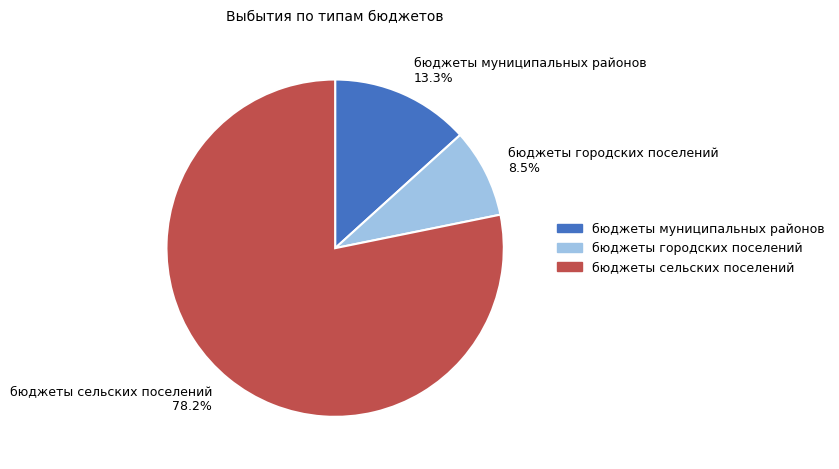

The бюджеты сельских поселений slice represents 78% of the pie. True or false?

True